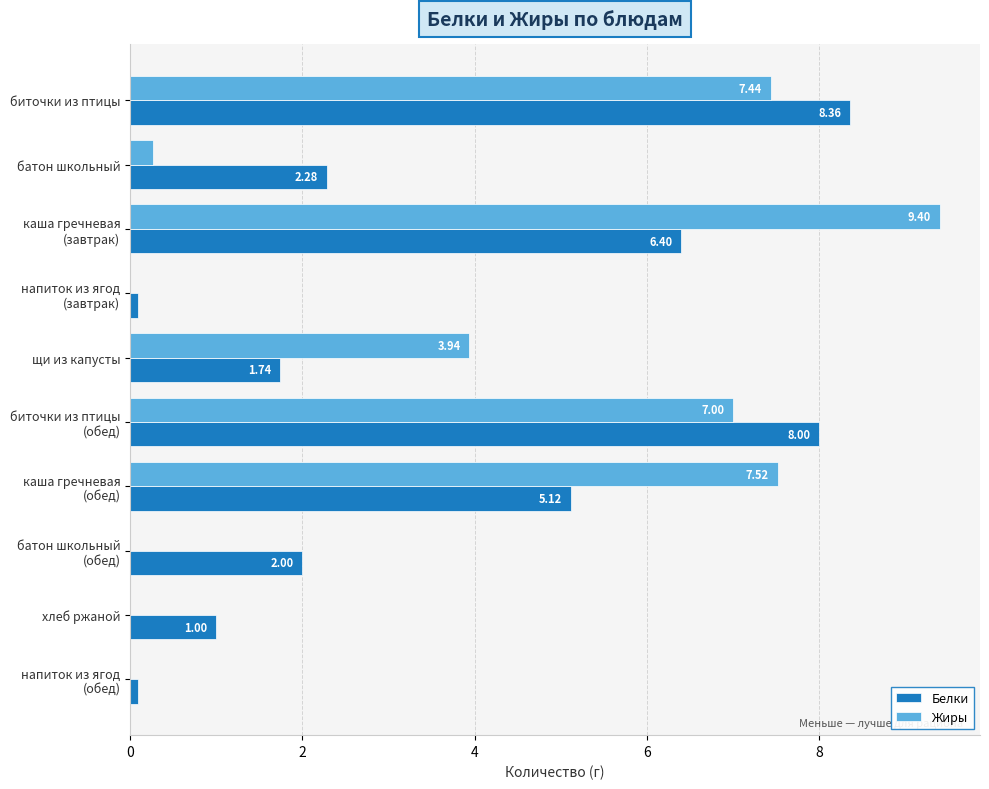

Which series has the largest total across all categories?

Жиры